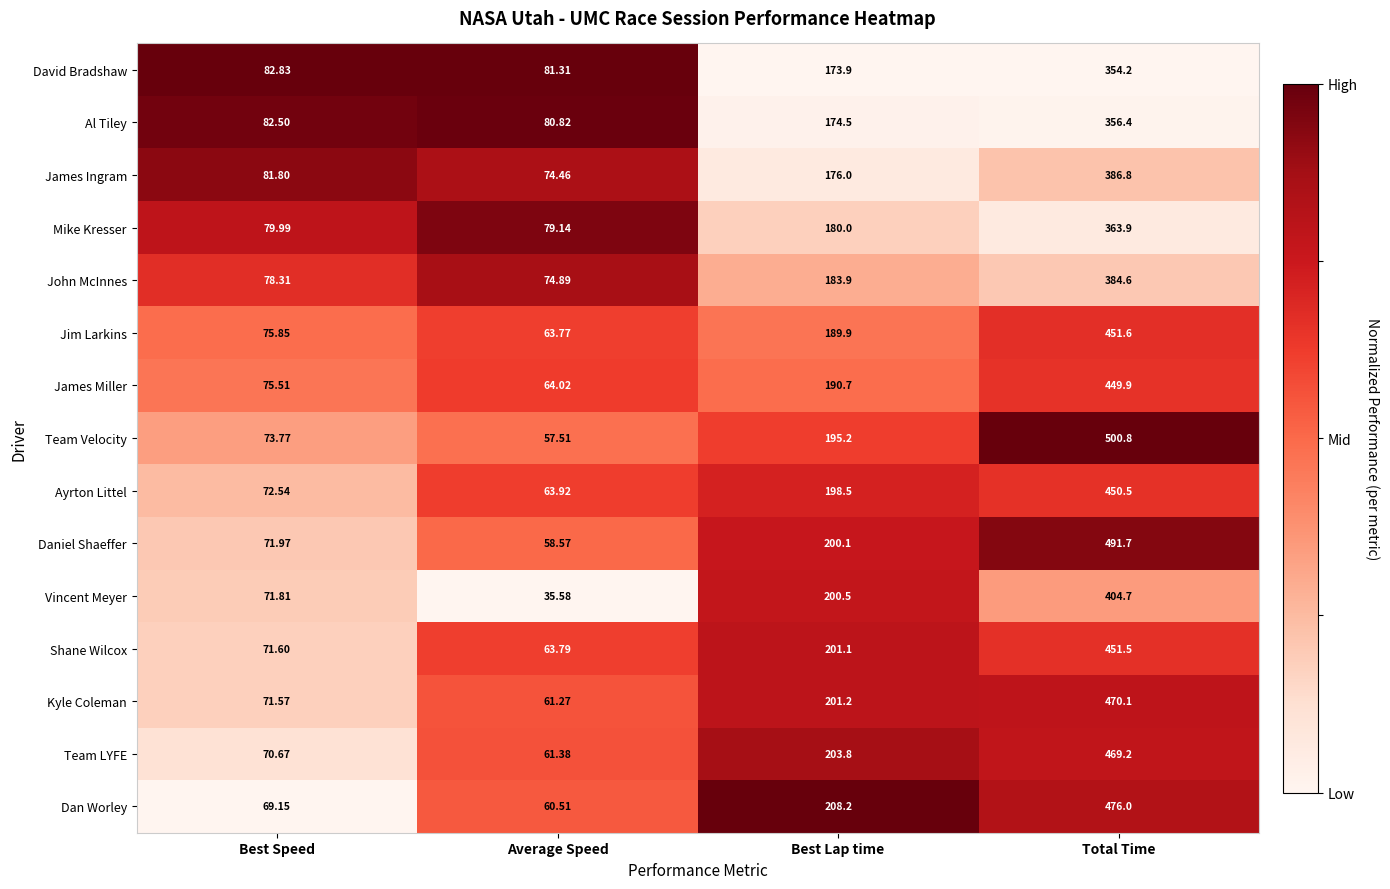

Which series has the widest spread of values?

Team Velocity